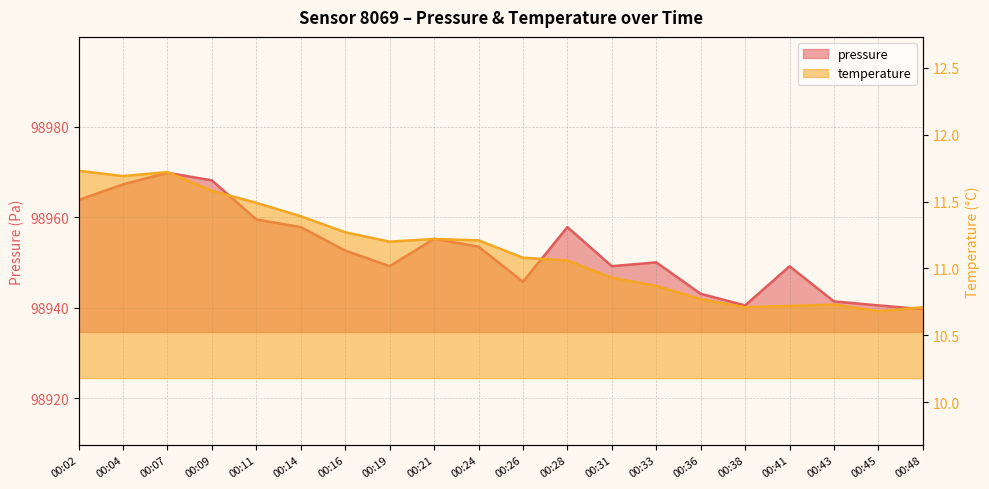

Rank the series by their average value, from lowest to highest.

temperature, pressure